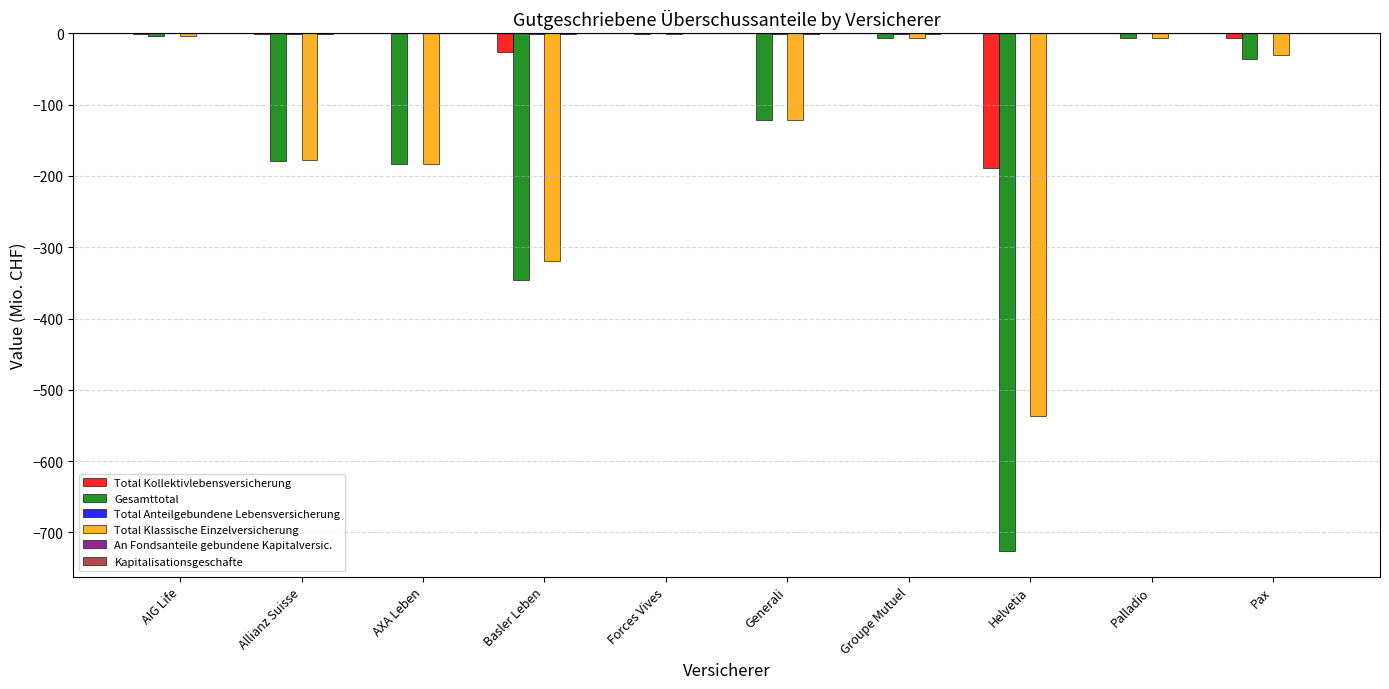

Count the number of data series in this chart.

6